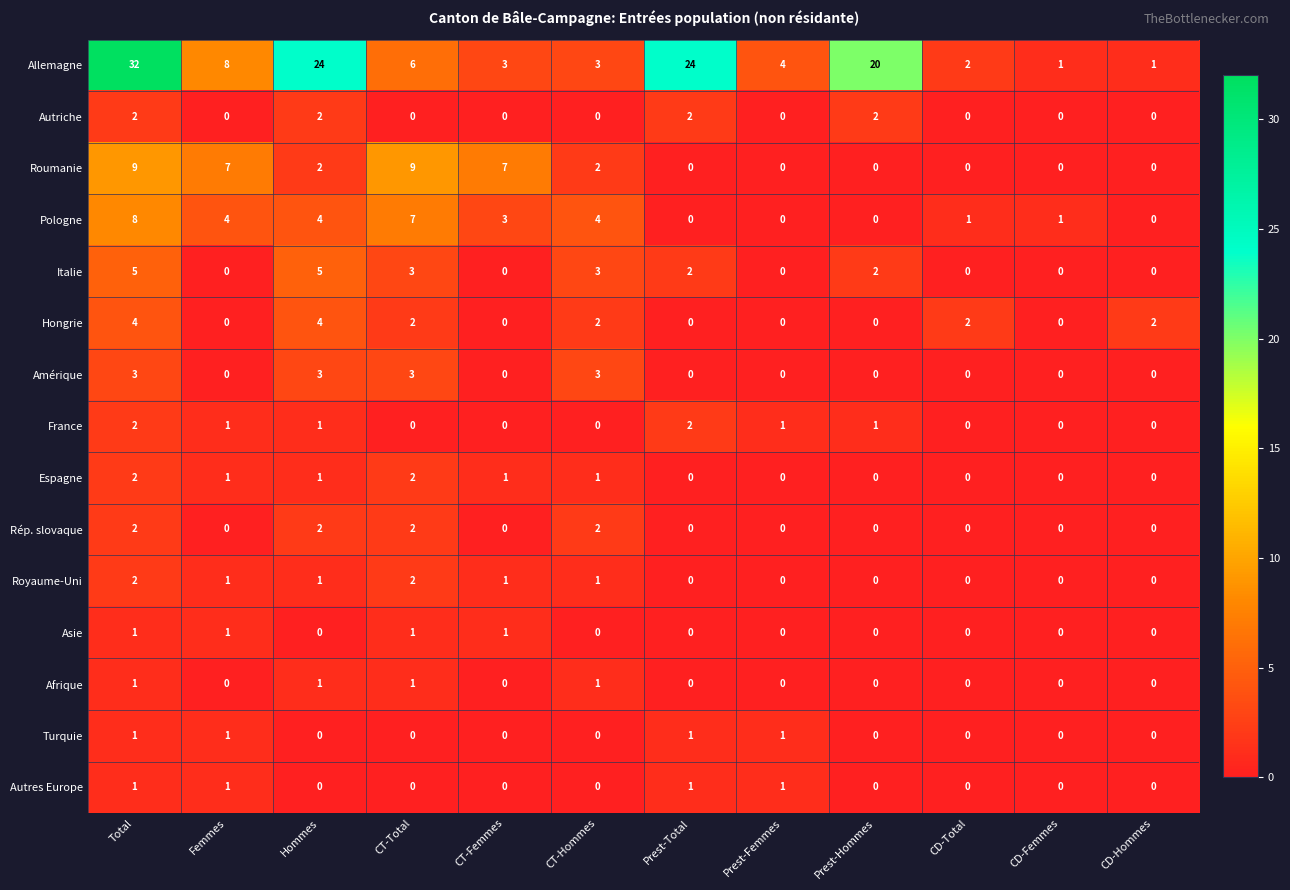

Is the value of Asie at CT-Hommes greater than the value of Hongrie at CD-Total?

No